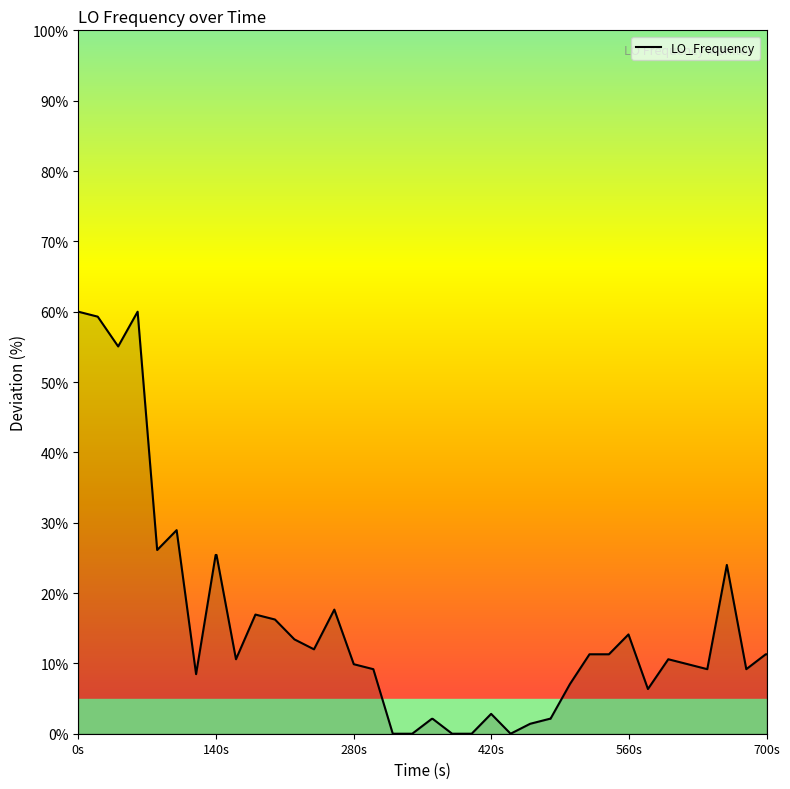

What is the difference between the maximum and second lowest values?

60.0